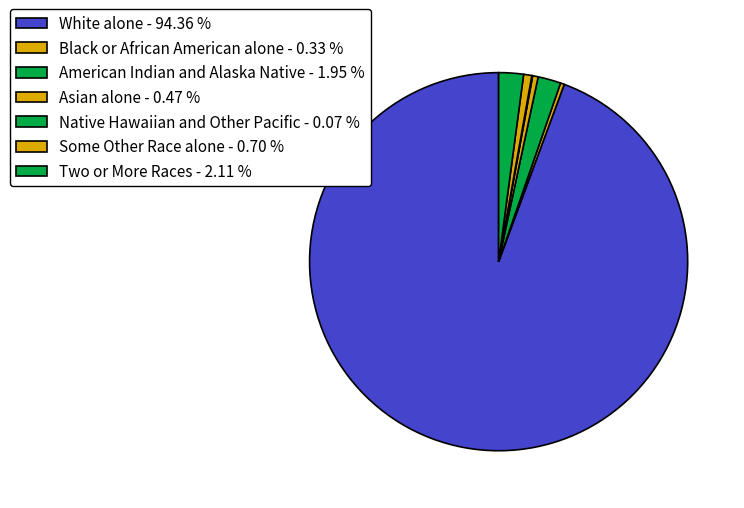

What percentage do American Indian and Alaska Native and White alone together represent?

96.3%